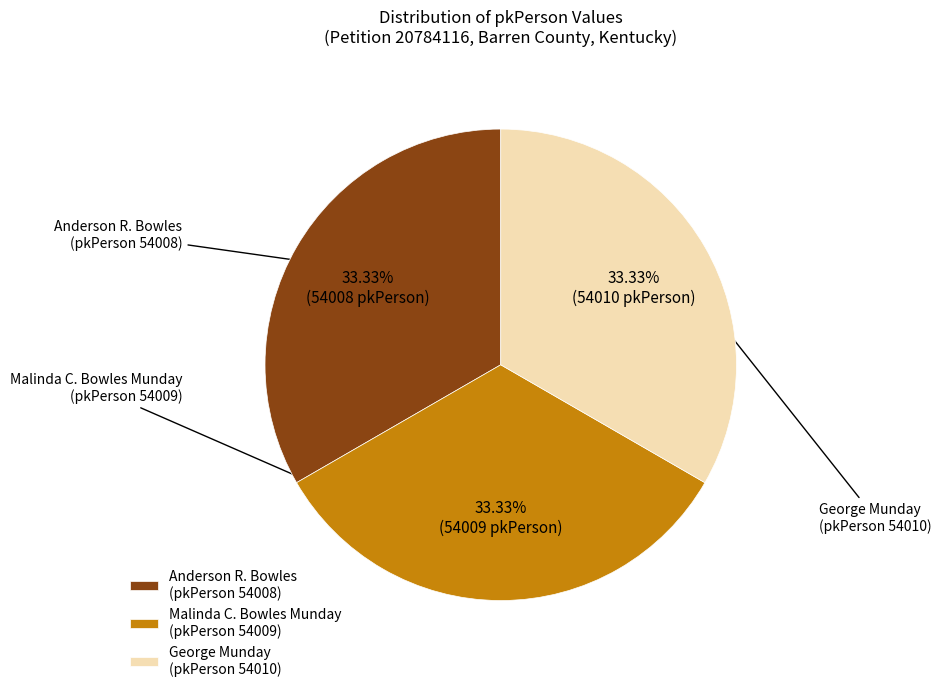

Combined, do Malinda C. Bowles Munday (pkPerson 54009) and Anderson R. Bowles (pkPerson 54008) account for over 50%?

Yes